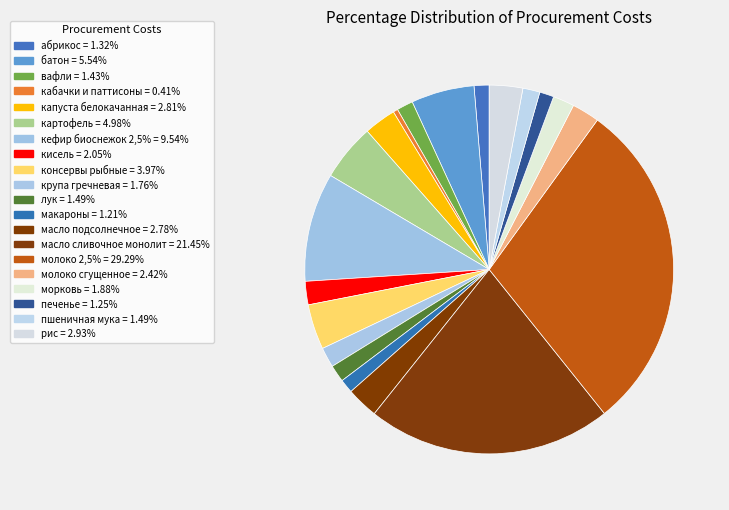

To the nearest percent, what is the difference between the largest and smallest slice percentages?

29%